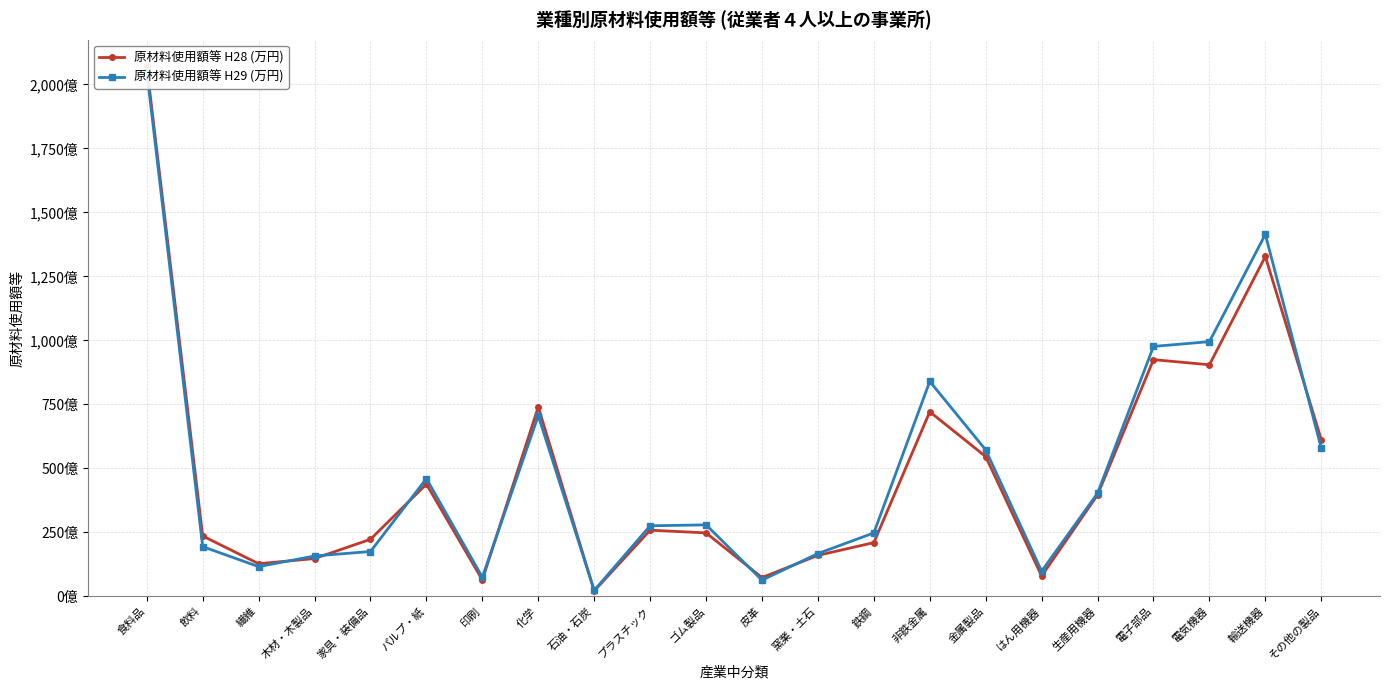

At which category does 原材料使用額等 H29 (万円) reach its first local peak?

パルプ・紙